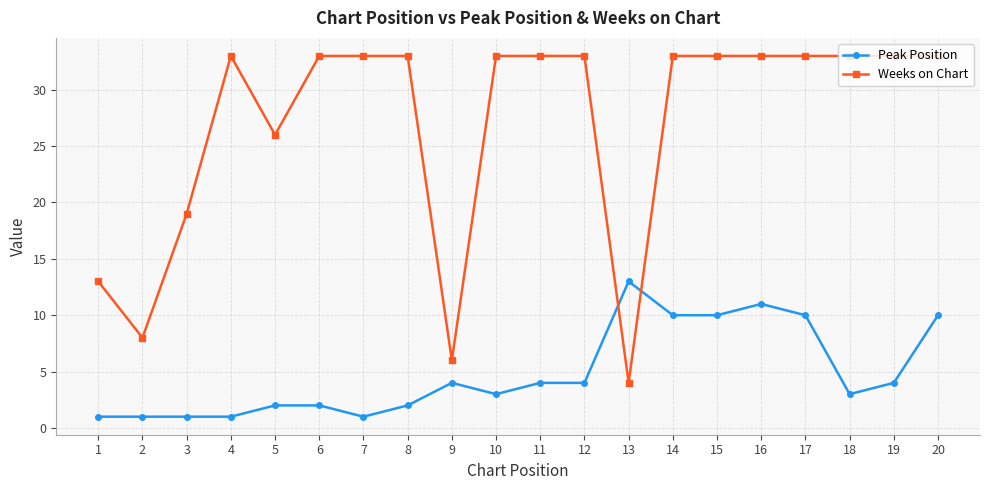

What is the approximate value of Peak Position at 2?

1